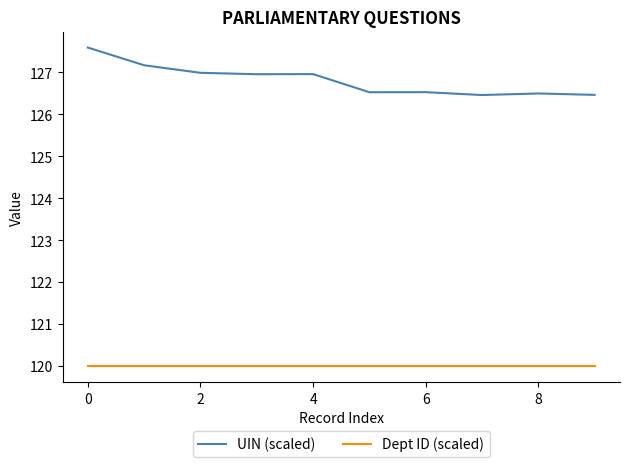

Rank the series by their average value, from highest to lowest.

UIN (scaled), Dept ID (scaled)